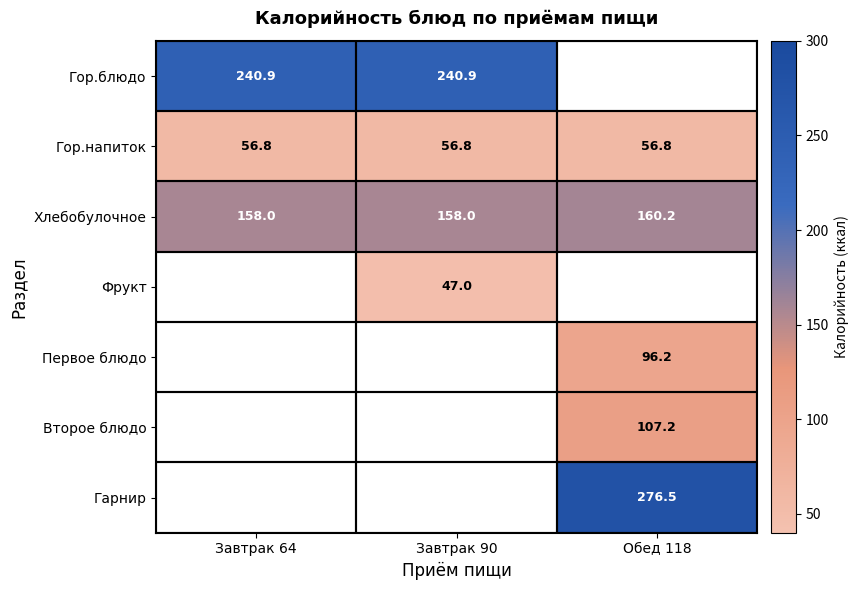

What is the minimum value for Гор.напиток?

56.8